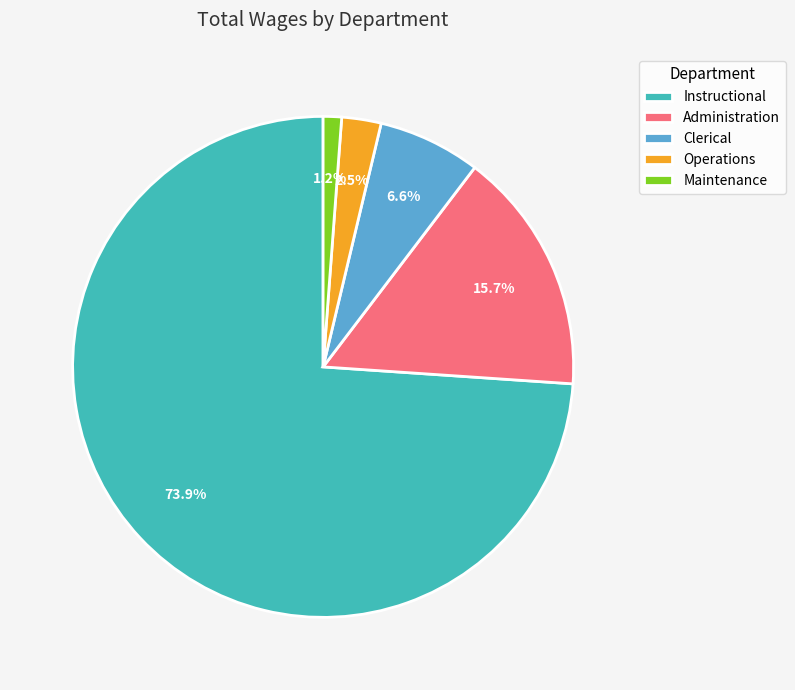

Which has a higher value, Instructional or Maintenance?

Instructional